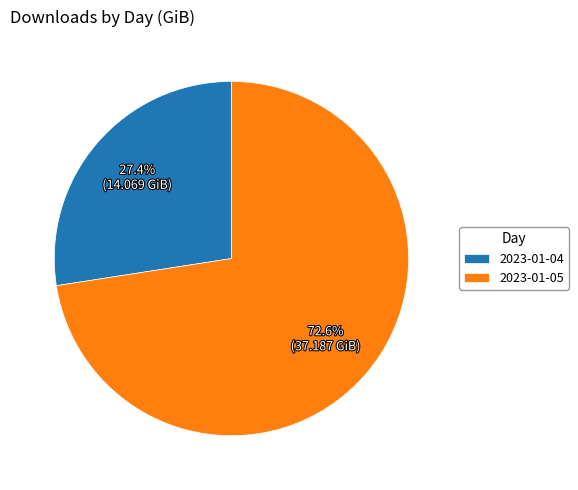

Rank the categories by value from lowest to highest.

2023-01-04, 2023-01-05